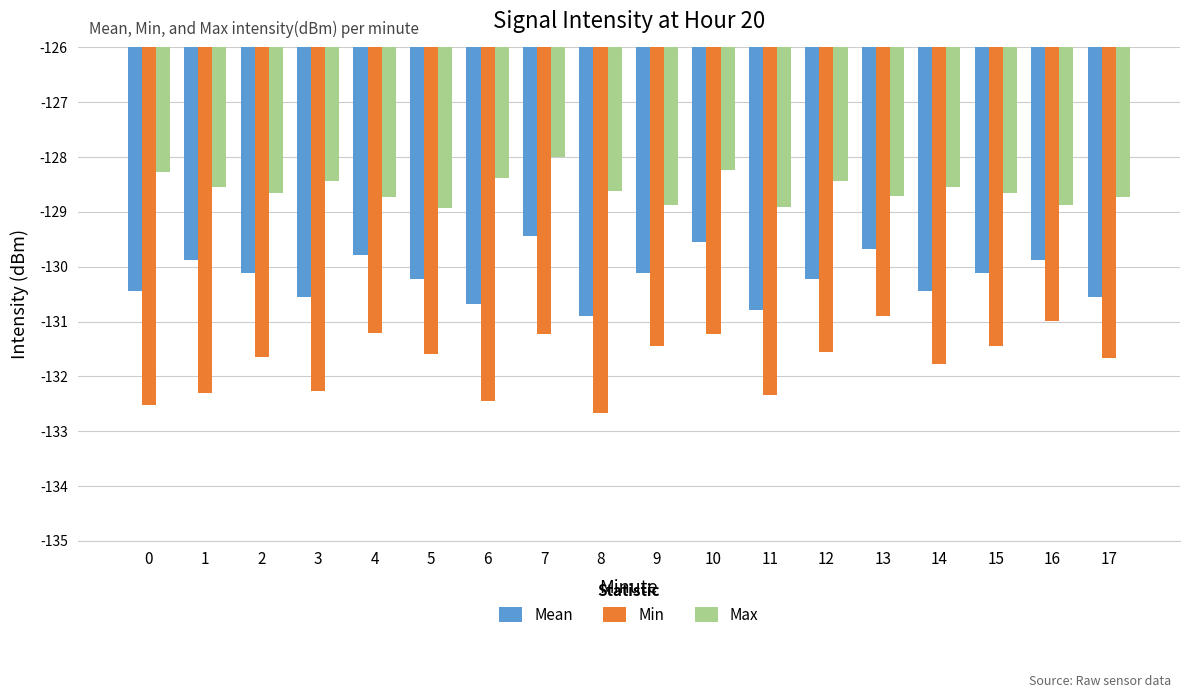

What is the difference between the highest and lowest values at 5?

2.7